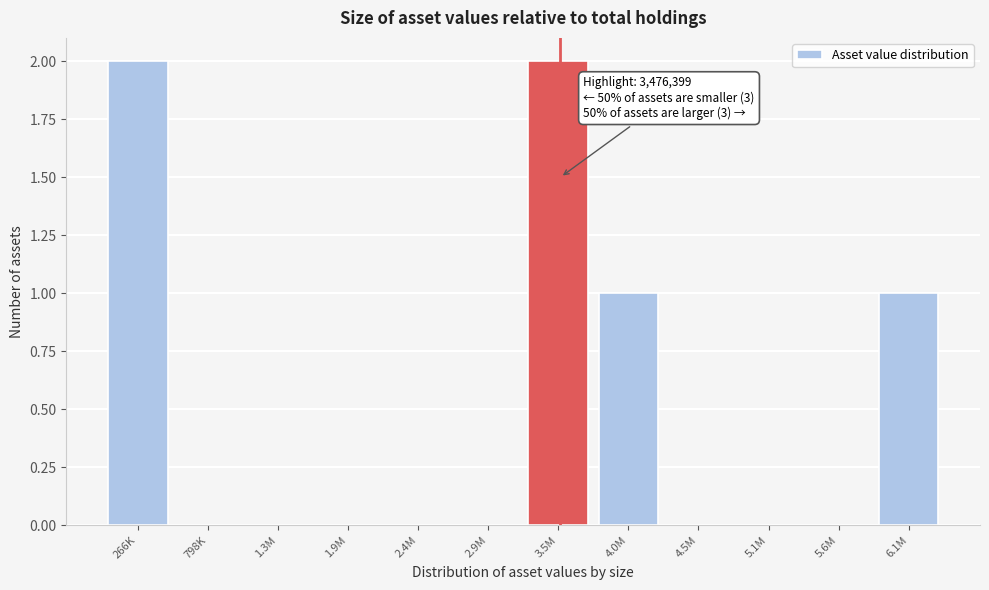

Reading right to left, what are all the values shown in this chart?

6.1M=1	5.6M=0	5.1M=0	4.5M=0	4.0M=1	3.5M=2	2.9M=0	2.4M=0	1.9M=0	1.3M=0	798K=0	266K=2